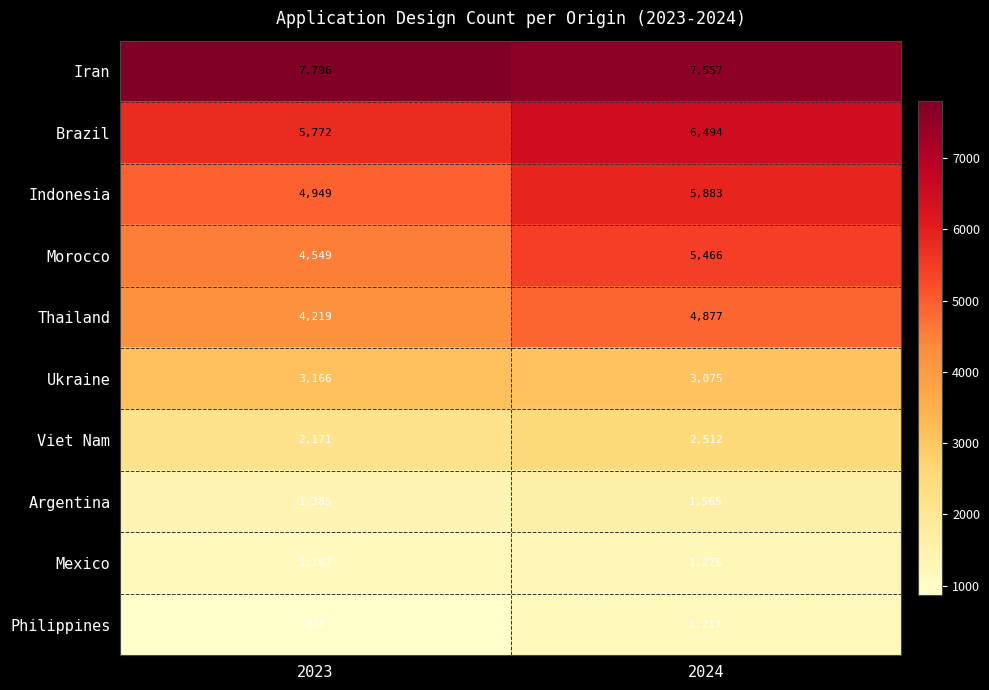

What is the sum of all Iran values?

15353